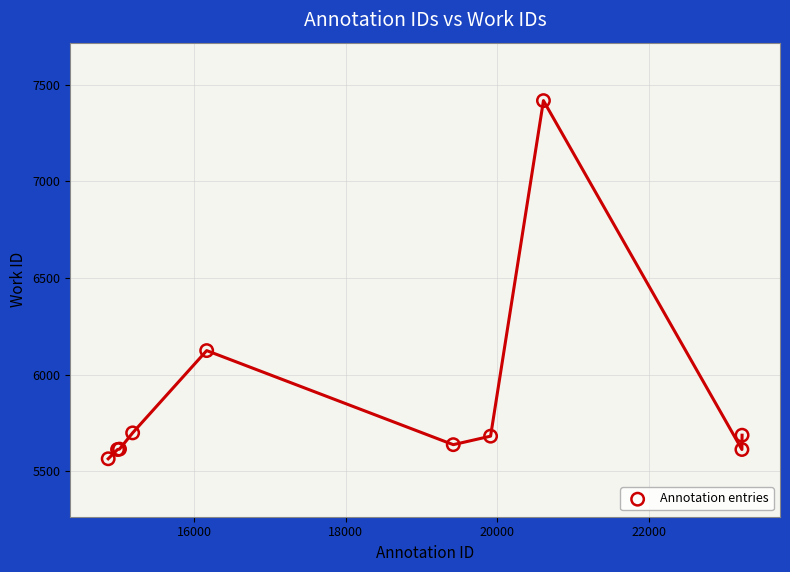

What Y value in the scatter plot is closest to 6491?

6124